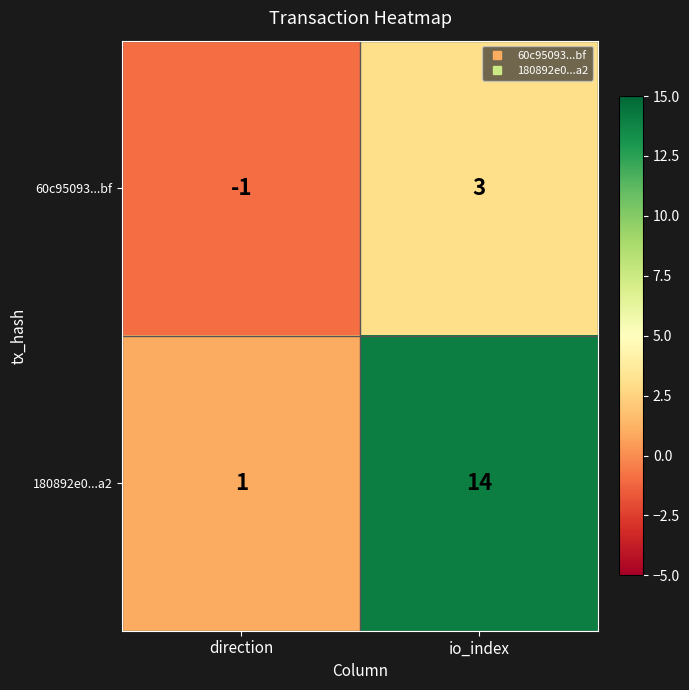

What is the difference between the 180892e0...a2 values at io_index and direction?

13